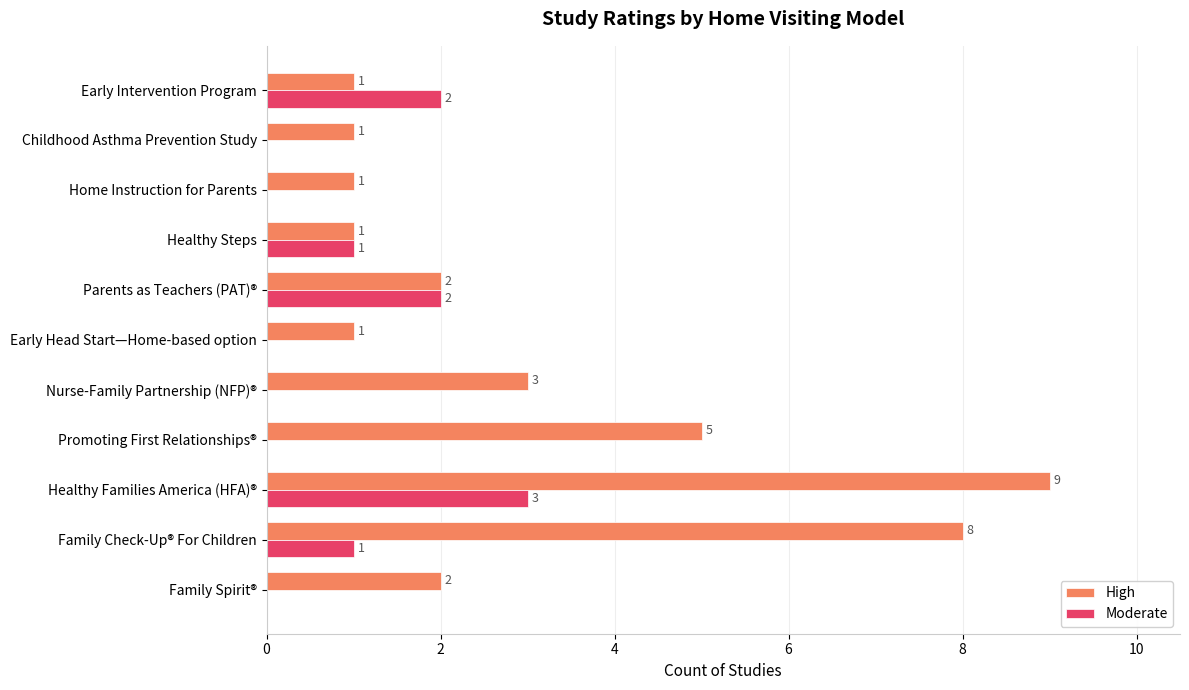

Which series changed the most between Early Head Start—Home-based option and Healthy Steps?

Moderate